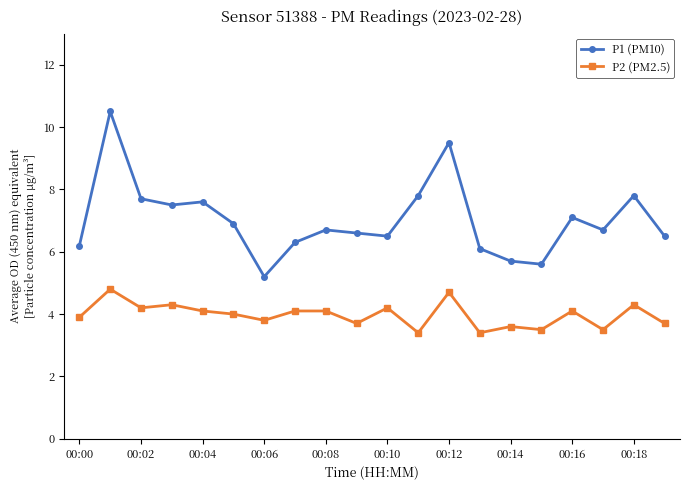

What is the lowest value of the P1 (PM10) series?

5.2